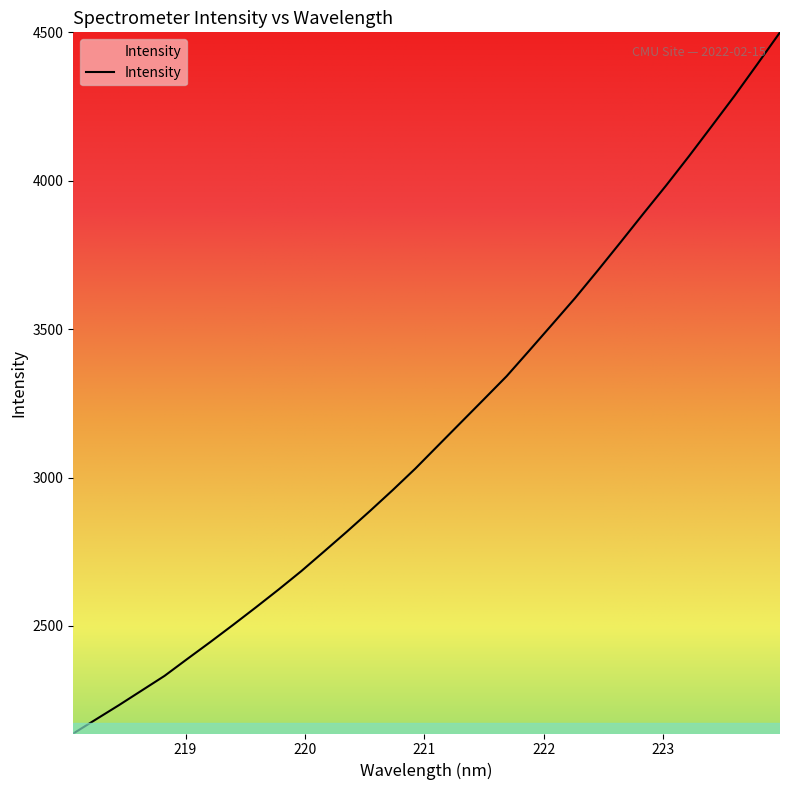

What is the smallest value displayed?

2137.1